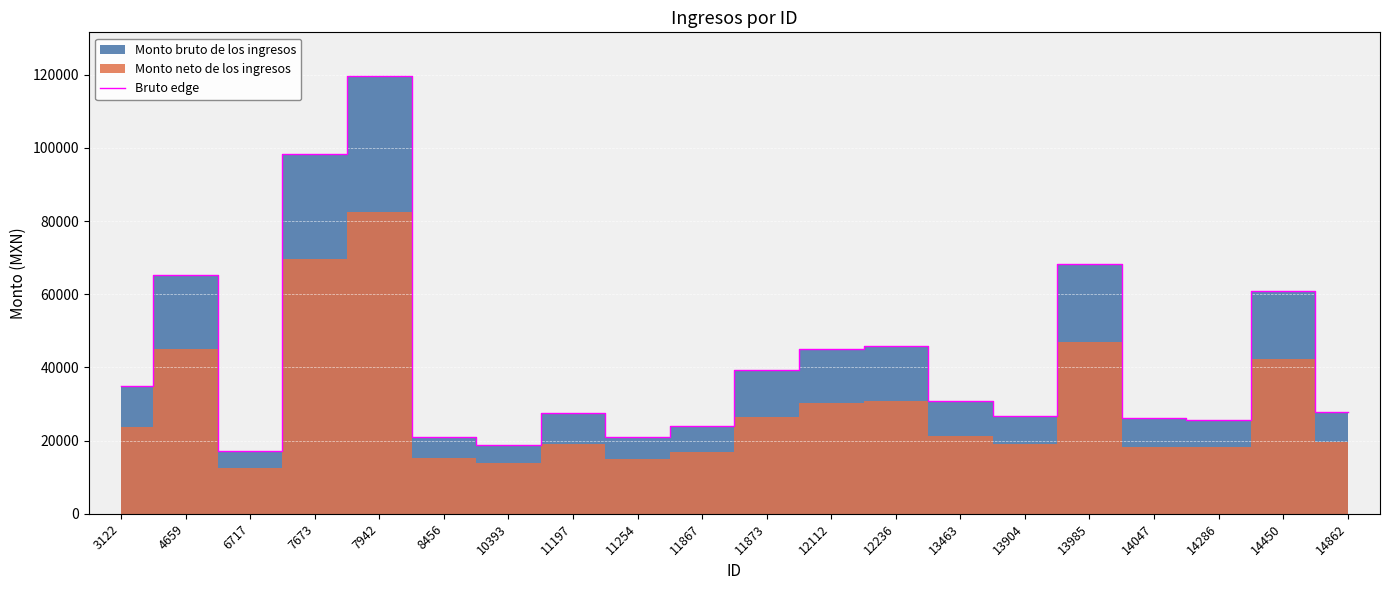

What is the change in value from 4659 to 11197?

-37811.9